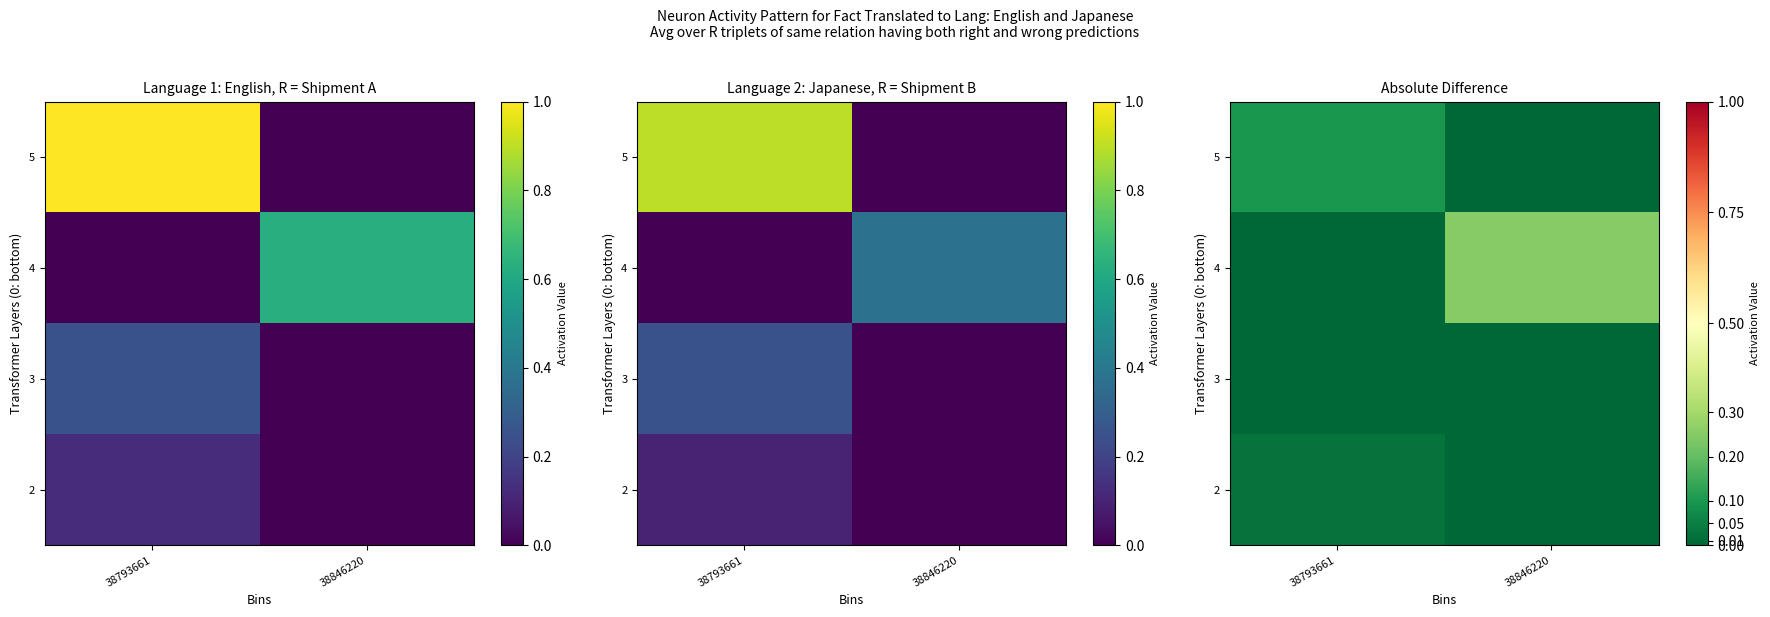

What is the spread (max minus min) of values at 38793661?

0.1